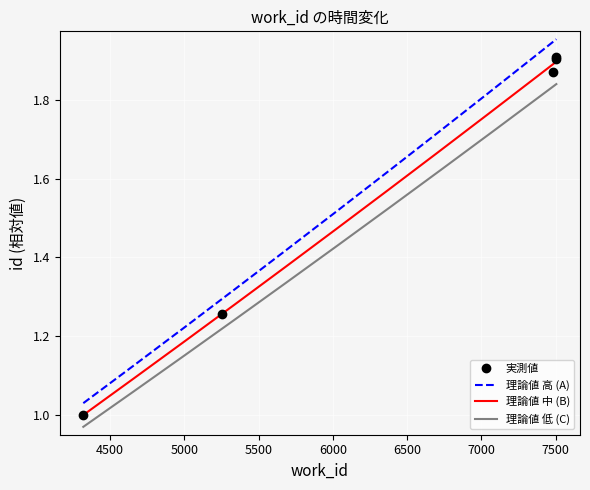

List the labels in order of value, smallest first.

4319, 5251, 7479, 7499, 7504